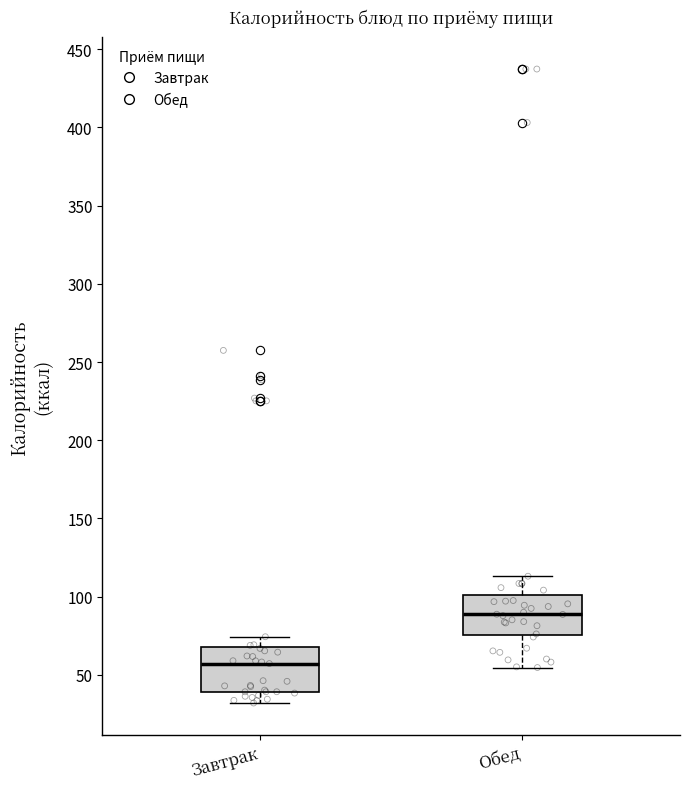

Which box has the lowest median line?

Завтрак